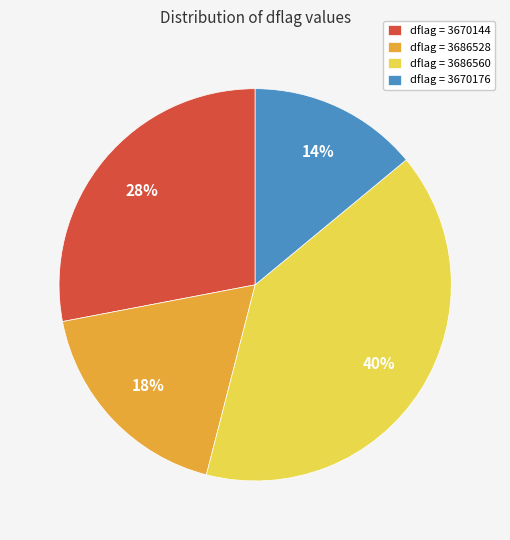

Rank the categories by value from lowest to highest.

dflag = 3670176, dflag = 3686528, dflag = 3670144, dflag = 3686560